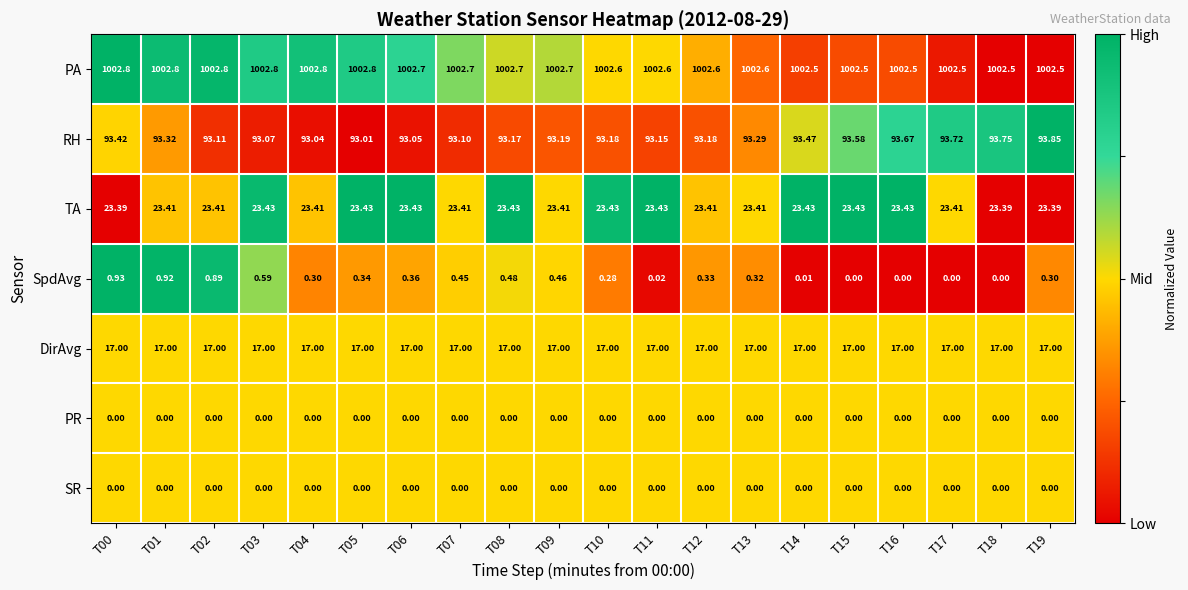

Is the value of TA at T05 greater than the value of SR at T07?

Yes